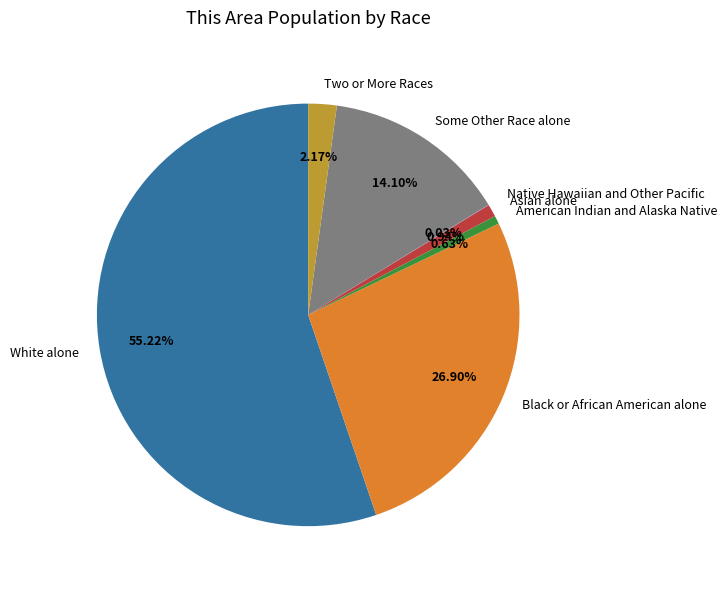

Does Black or African American alone represent more than half of the total?

No